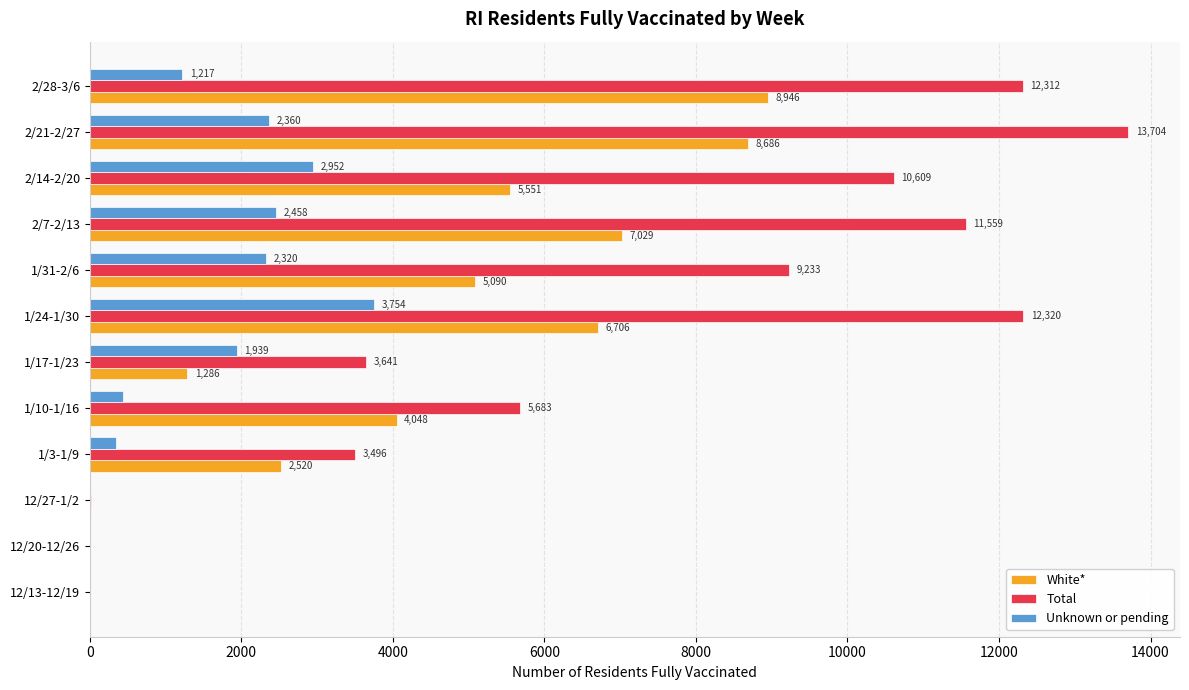

The value of Total at 2/14-2/20 is 10609. True or false?

True